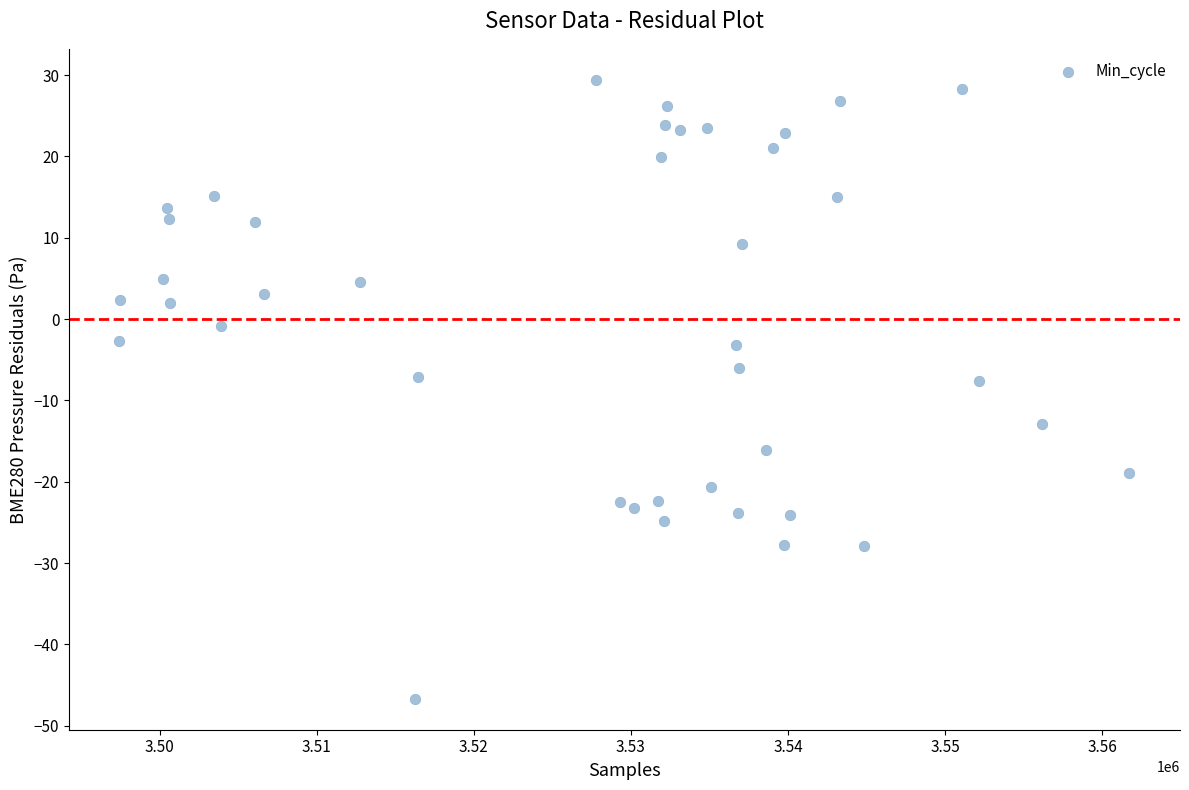

What is the range of Y values (max minus min)?

76.1